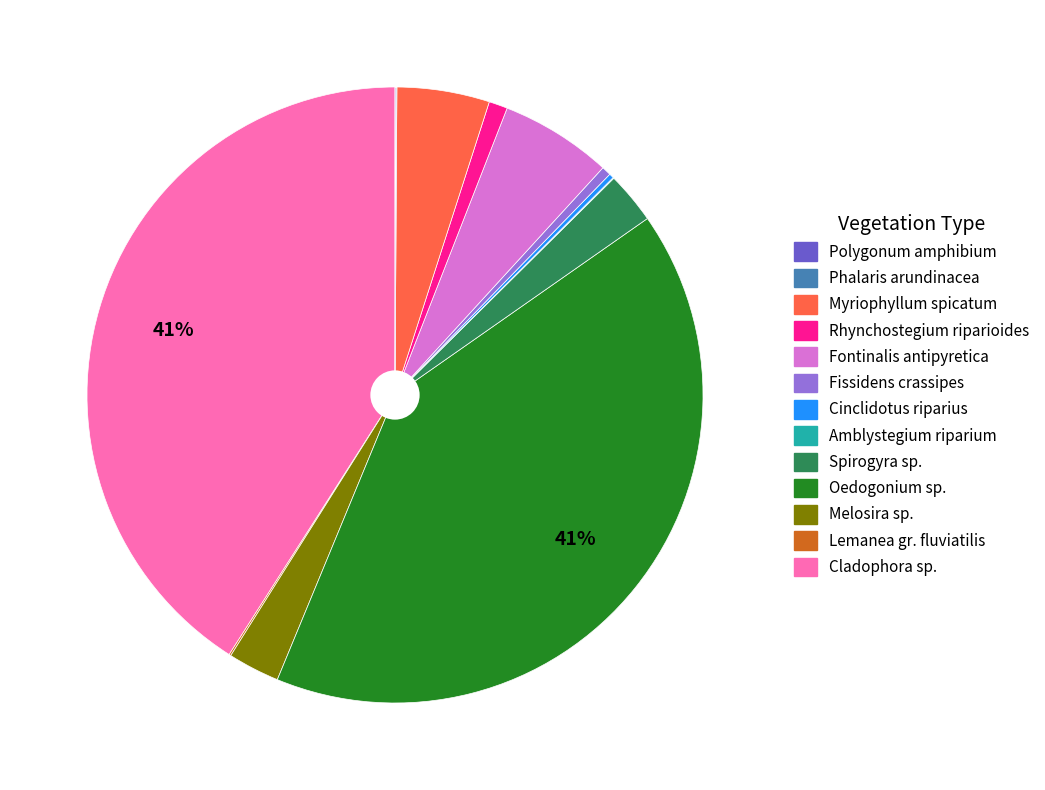

Does any single category account for the majority?

No